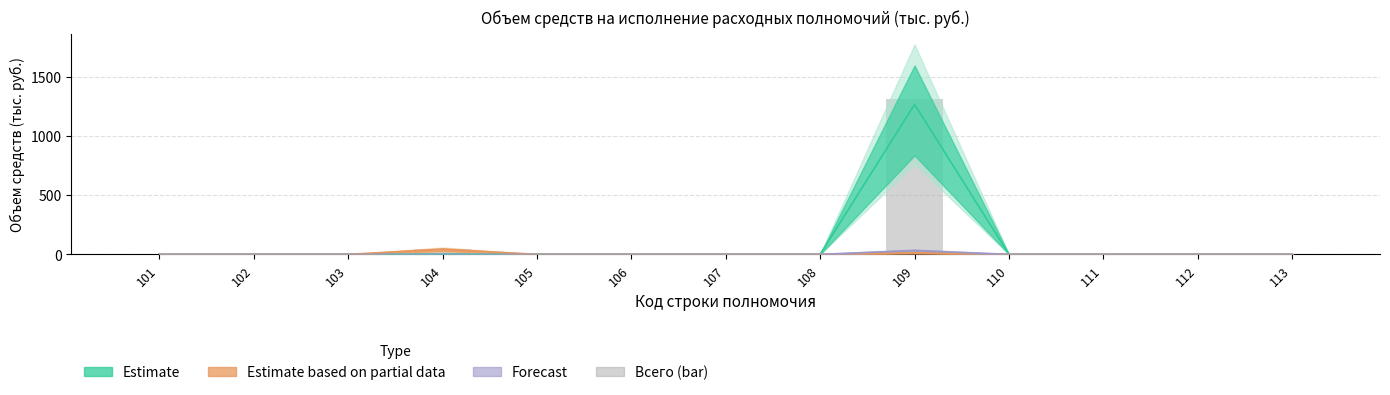

Reading left to right, list all the values displayed in this chart.

Всего: 0.0	0.0	0.0	43.6	0.0	0.0	0.0	0.0	1310.6	0.0	0.0	0.0	0.0
за счет собственных доходов: 0.0	0.0	0.0	2.2	0.0	0.0	0.0	0.0	1266.0	0.0	0.0	0.0	0.0
за счет средств регионального бюджета: 0.0	0.0	0.0	41.4	0.0	0.0	0.0	0.0	13.1	0.0	0.0	0.0	0.0
за счет средств федерального бюджета: 0.0	0.0	0.0	0.0	0.0	0.0	0.0	0.0	31.5	0.0	0.0	0.0	0.0